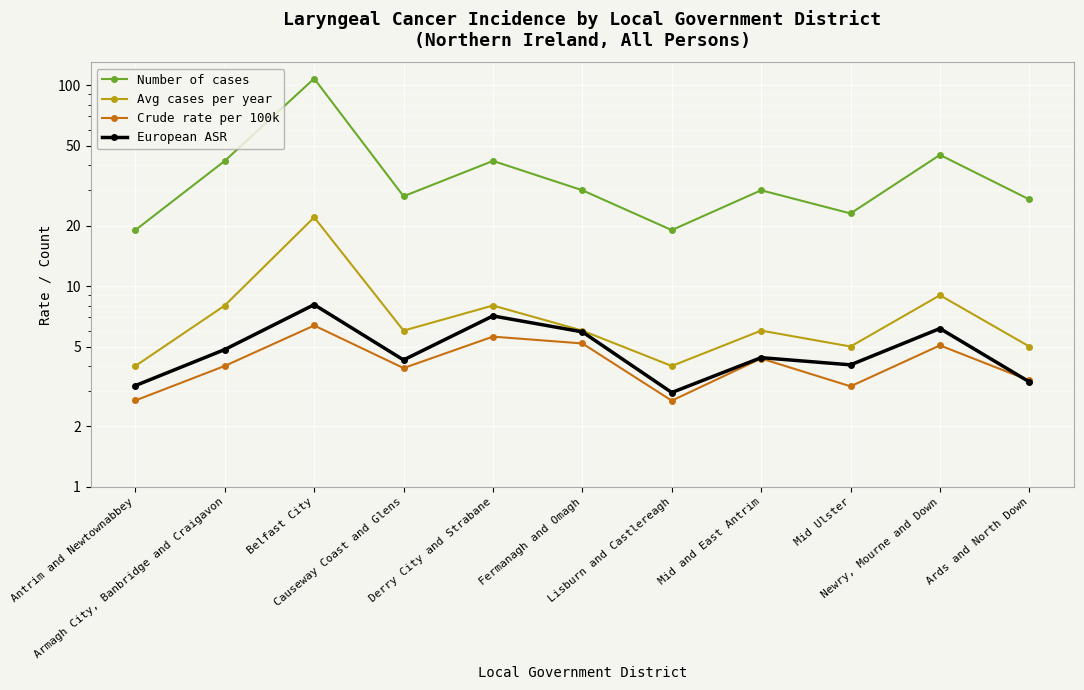

How many interior local valleys does the Avg cases per year series have?

3